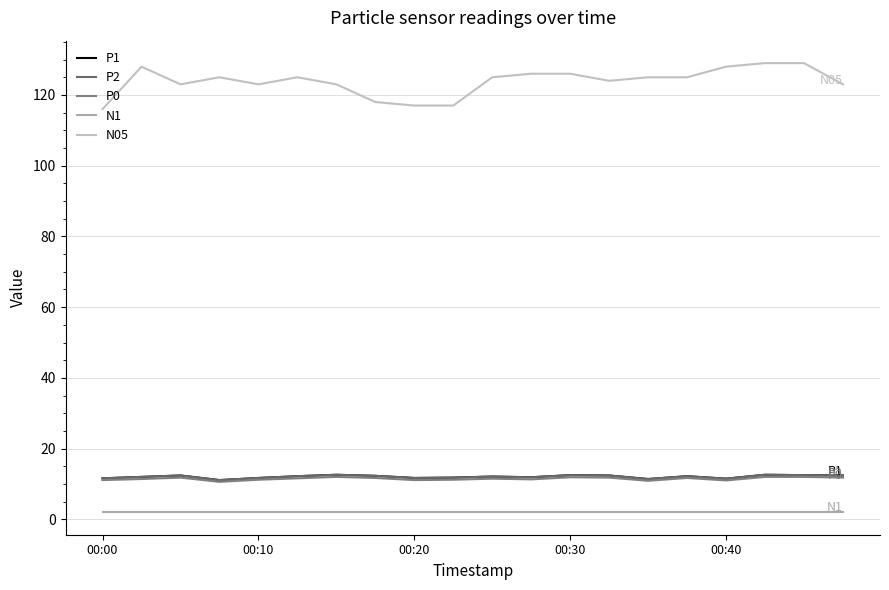

Does the chart have visible grid lines?

Yes